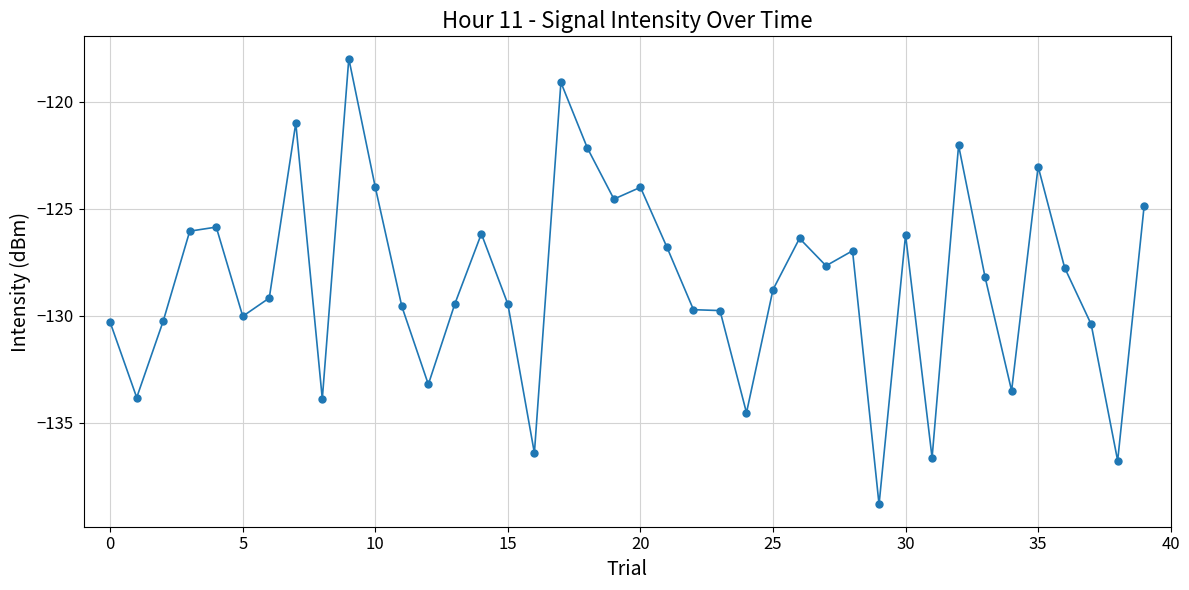

What is the greatest value displayed?

-118.0